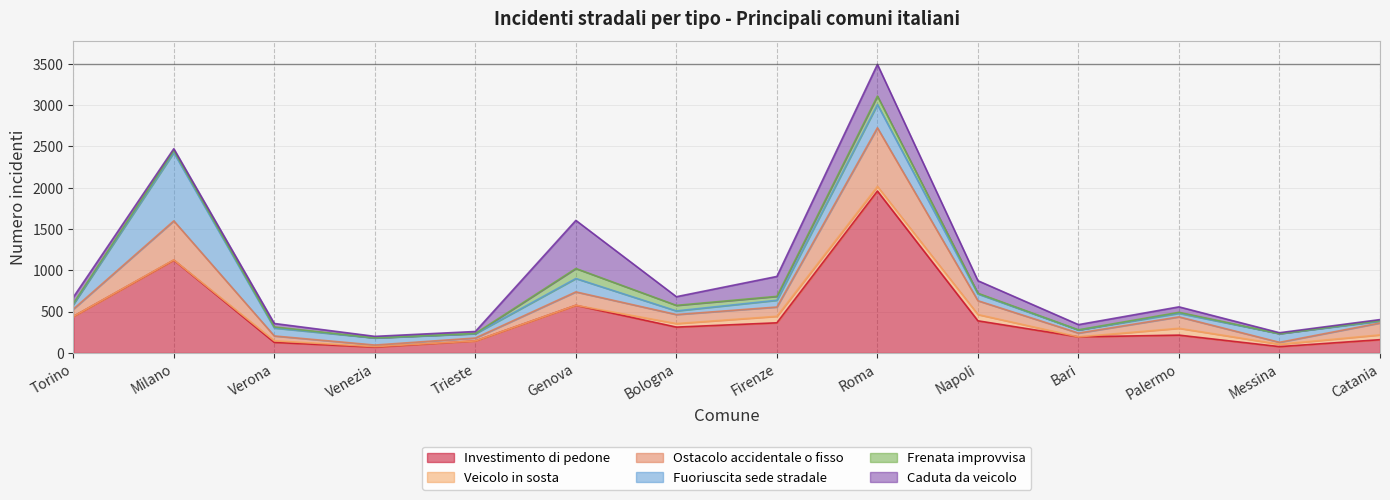

How many values in the Fuoriuscita sede stradale series exceed 82?

6